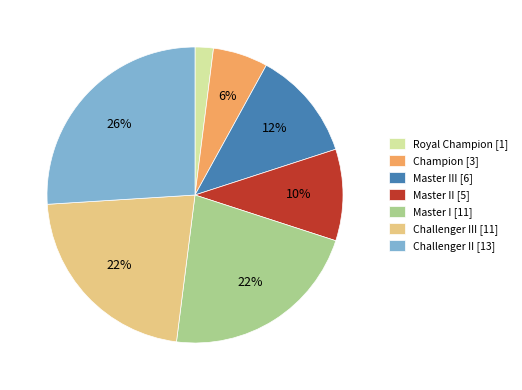

How many slices are in this pie chart?

7